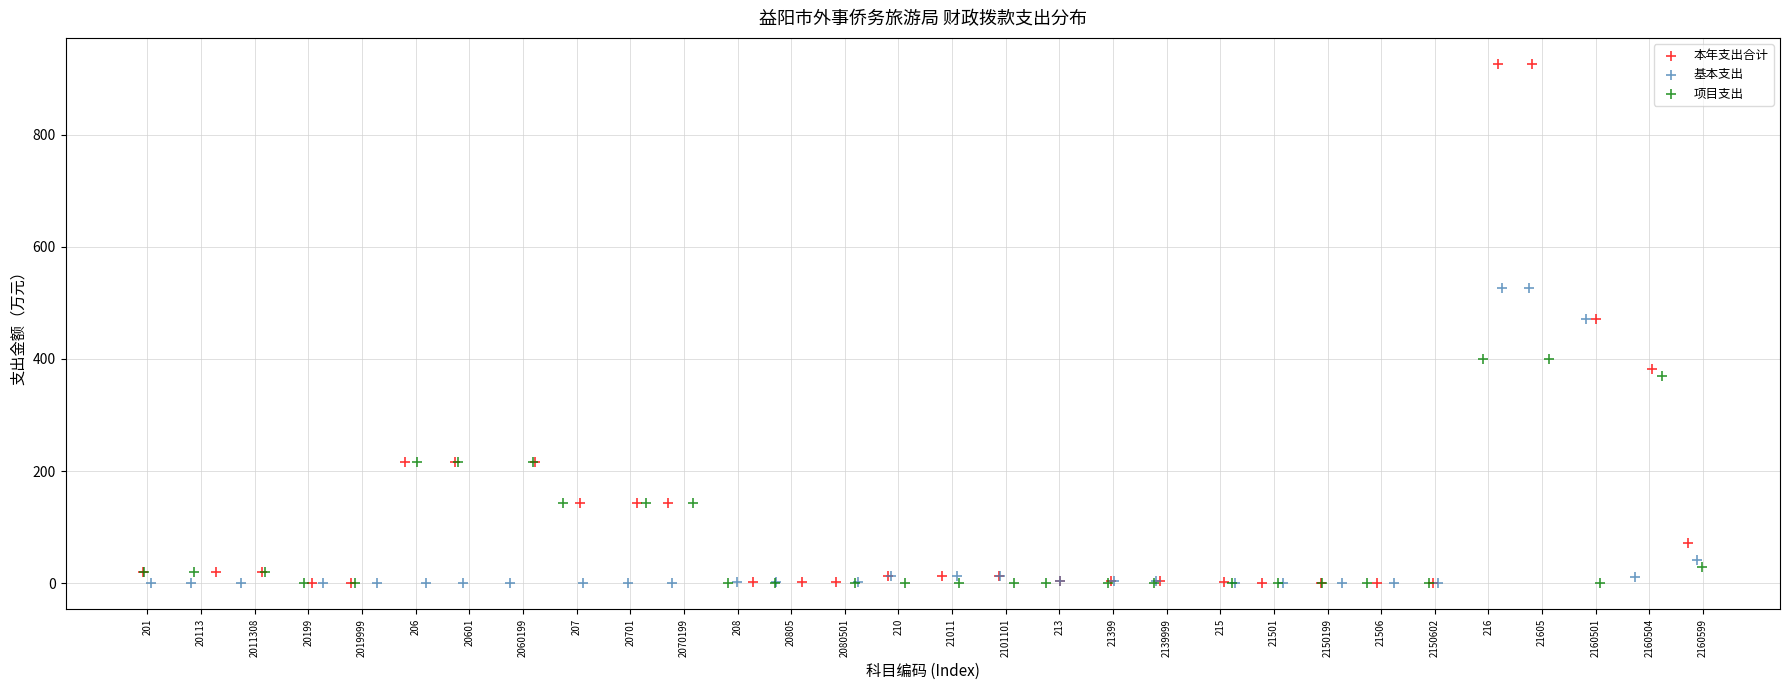

Which series has the widest spread of Y values?

本年支出合计